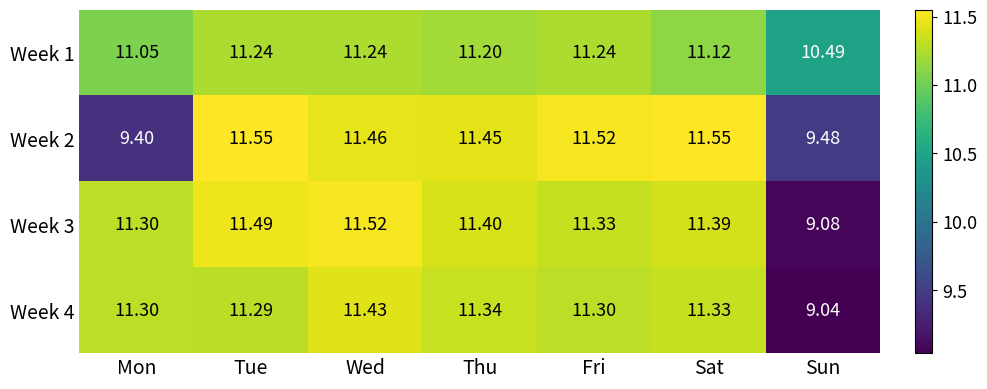

At which label does Week 4 reach its minimum?

Sun